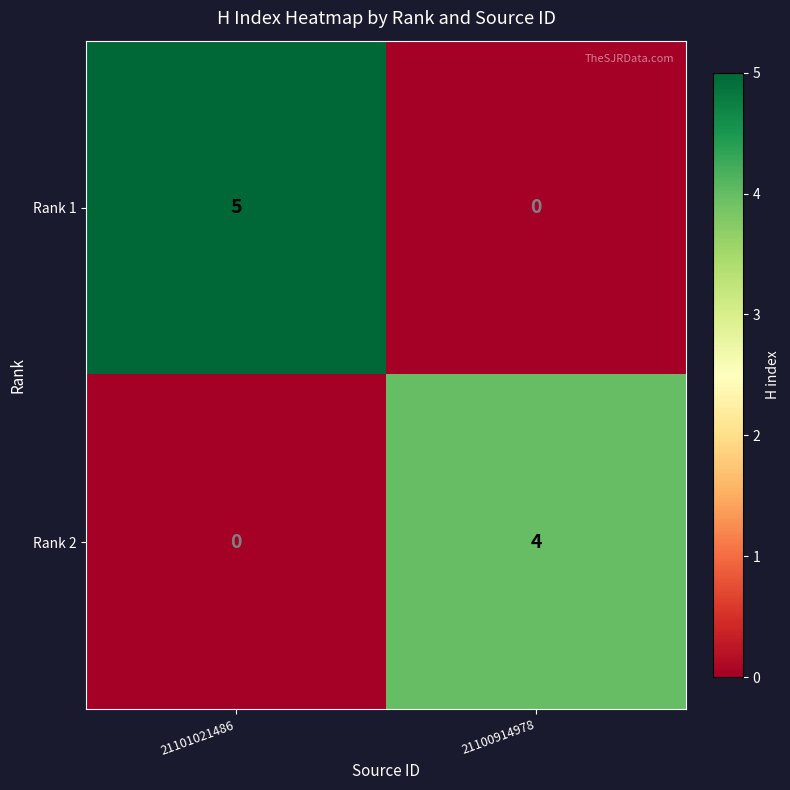

What is the difference between the maximum and minimum values in the Rank 2 series?

4